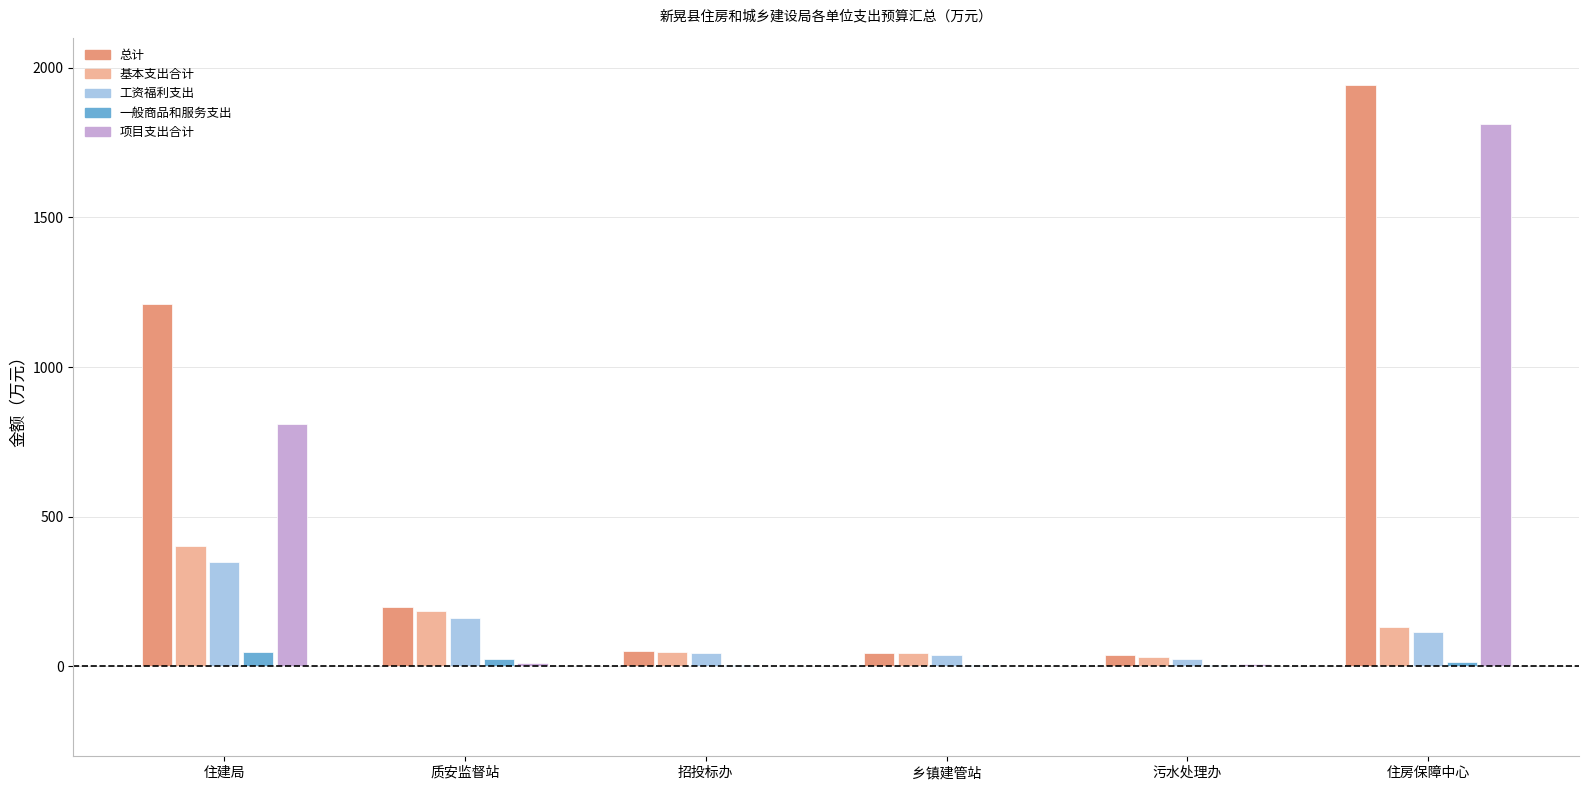

The 基本支出合计 series shows 51.4 at 质安监督站. True or false?

False